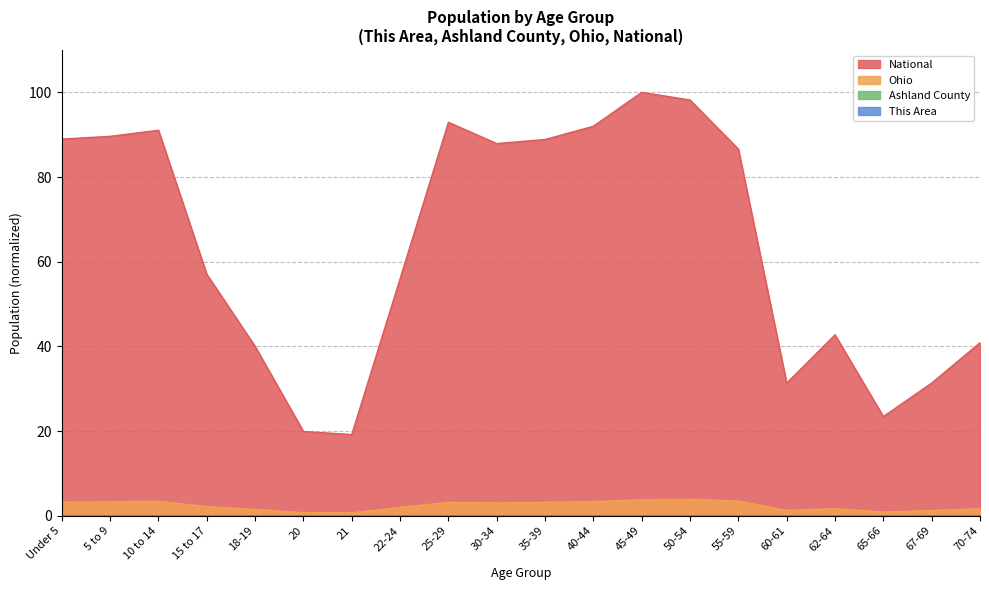

Reading left to right, list all the values displayed in this chart.

This Area: 0.0	0.0	0.0	0.0	0.0	0.0	0.0	0.0	0.0	0.0	0.0	0.0	0.0	0.0	0.0	0.0	0.0	0.0	0.0	0.0
Ashland County: 0.0	0.0	0.0	0.0	0.0	0.0	0.0	0.0	0.0	0.0	0.0	0.0	0.0	0.0	0.0	0.0	0.0	0.0	0.0	0.0
Ohio: 3.2	3.3	3.4	2.1	1.5	0.7	0.7	1.9	3.2	3.0	3.2	3.4	3.8	3.9	3.5	1.3	1.7	0.9	1.2	1.6
National: 89.0	89.6	91.1	57.0	40.0	19.9	19.2	56.0	92.9	87.9	88.9	92.0	100.0	98.2	86.6	31.3	42.7	23.4	31.3	40.9